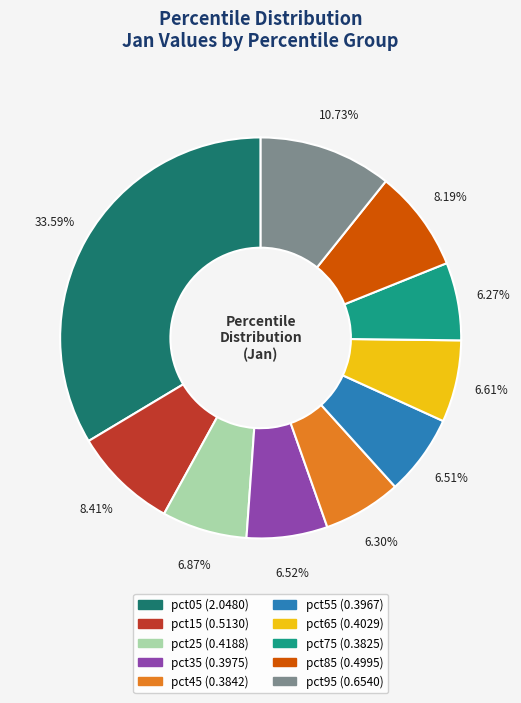

Is there a majority slice in this chart?

No